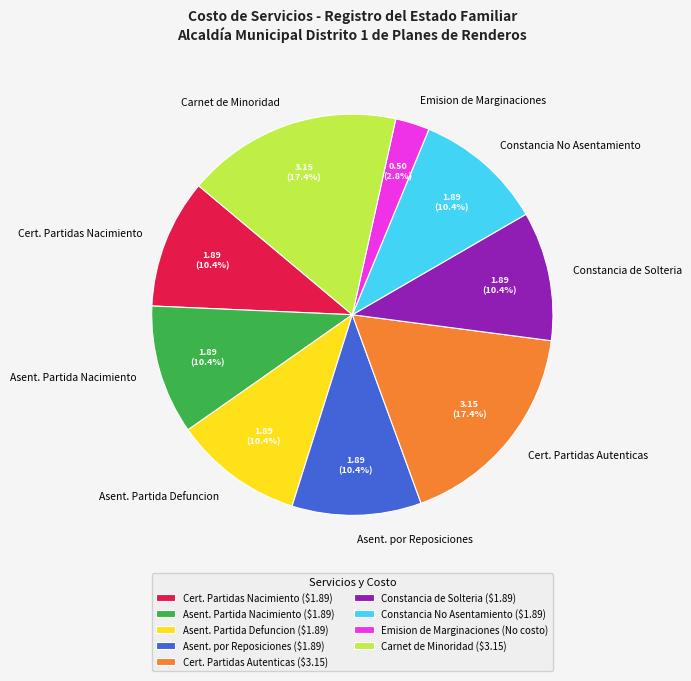

What portion of the pie excludes Carnet de Minoridad?

82.6%